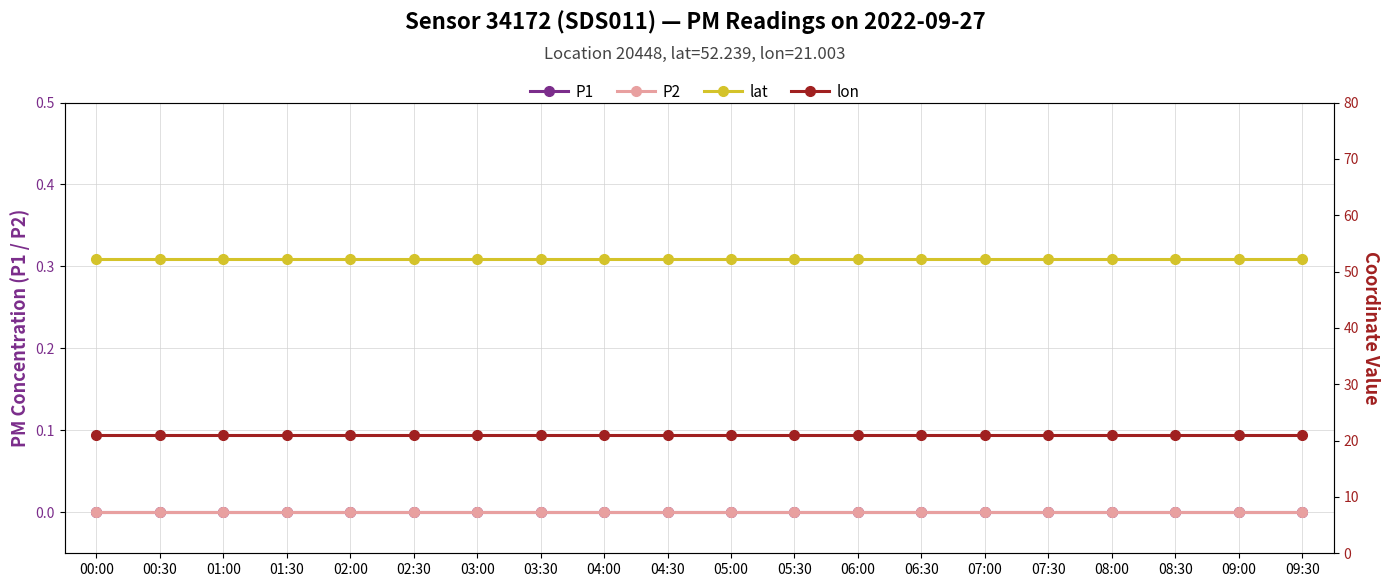

What are all the series names shown in the legend?

P1, P2, lat, lon